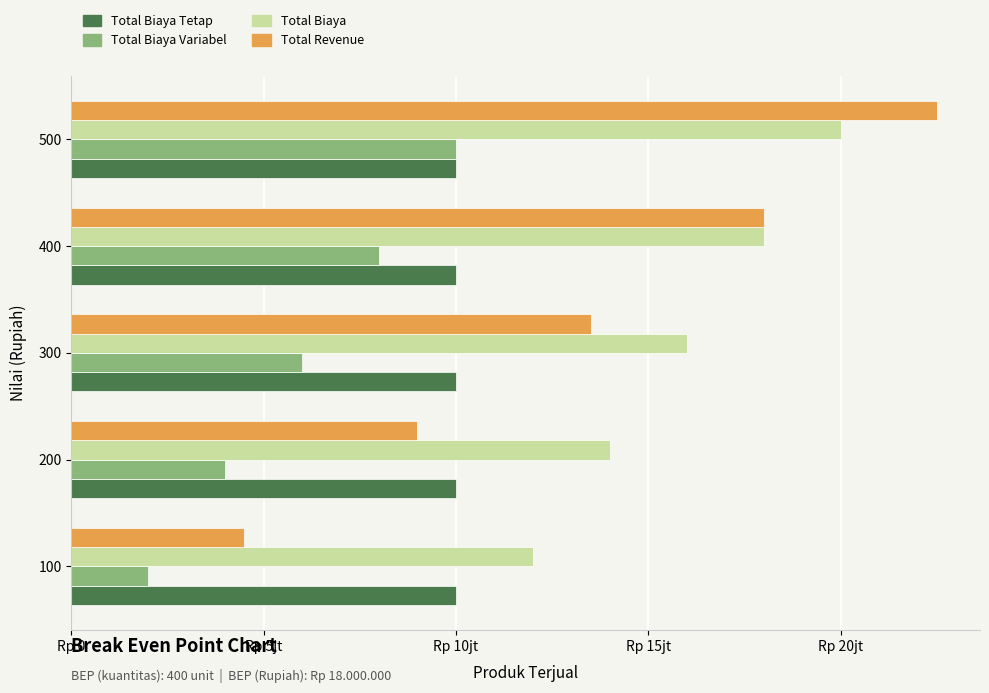

What is the difference between the maximum and minimum values in the Total Revenue series?

18000000.0